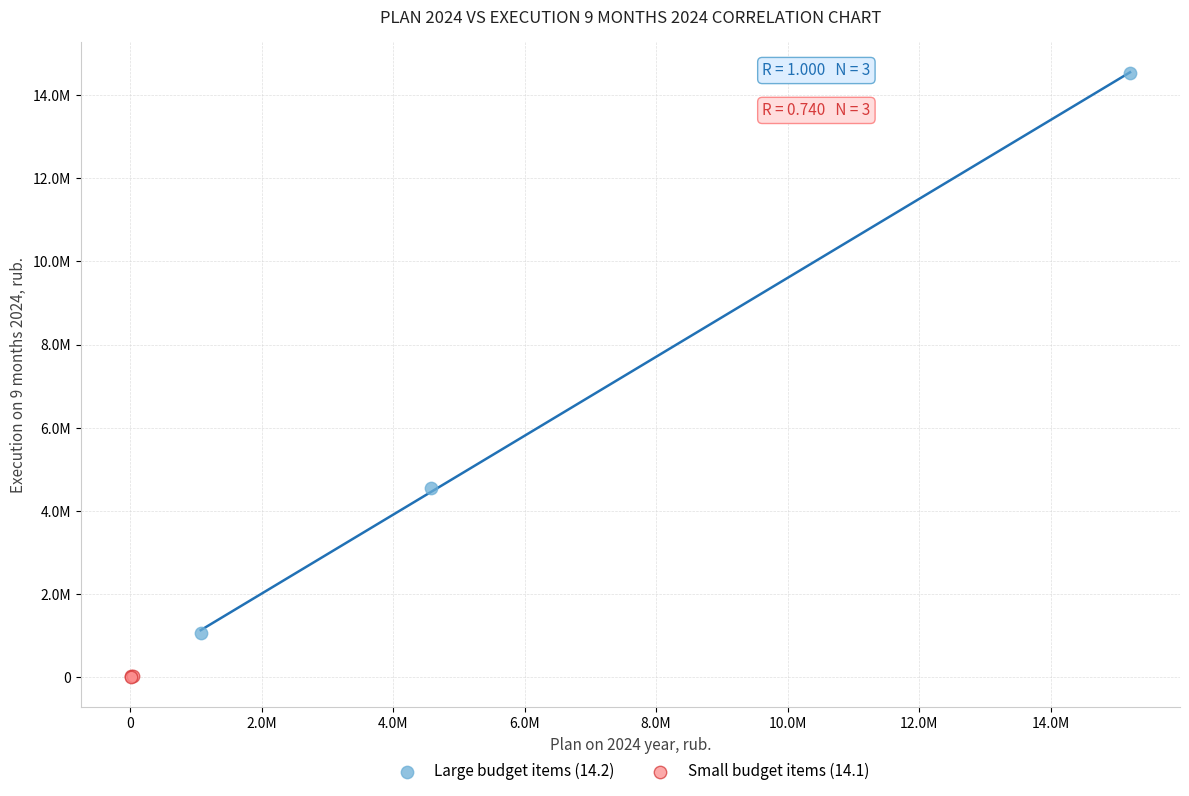

Which series reaches the minimum Y coordinate?

Small budget items (14.1)